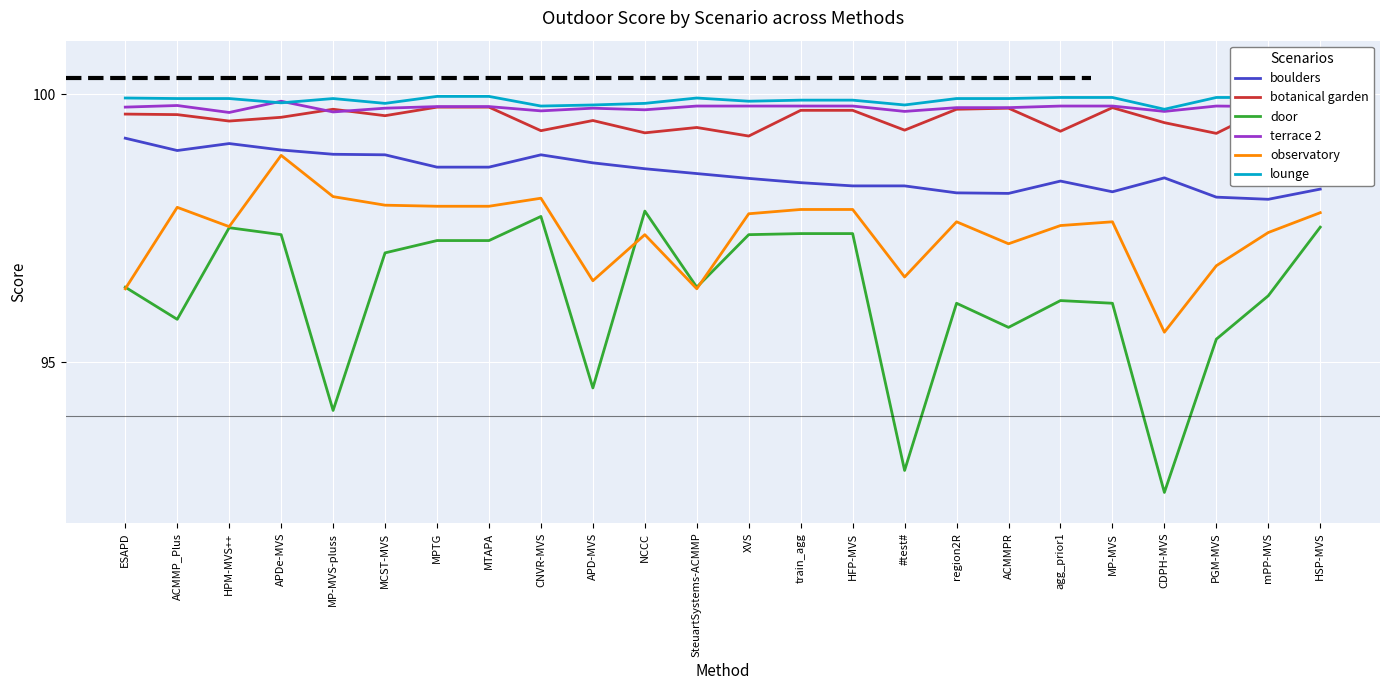

What is the sum of all lounge values?

2397.2